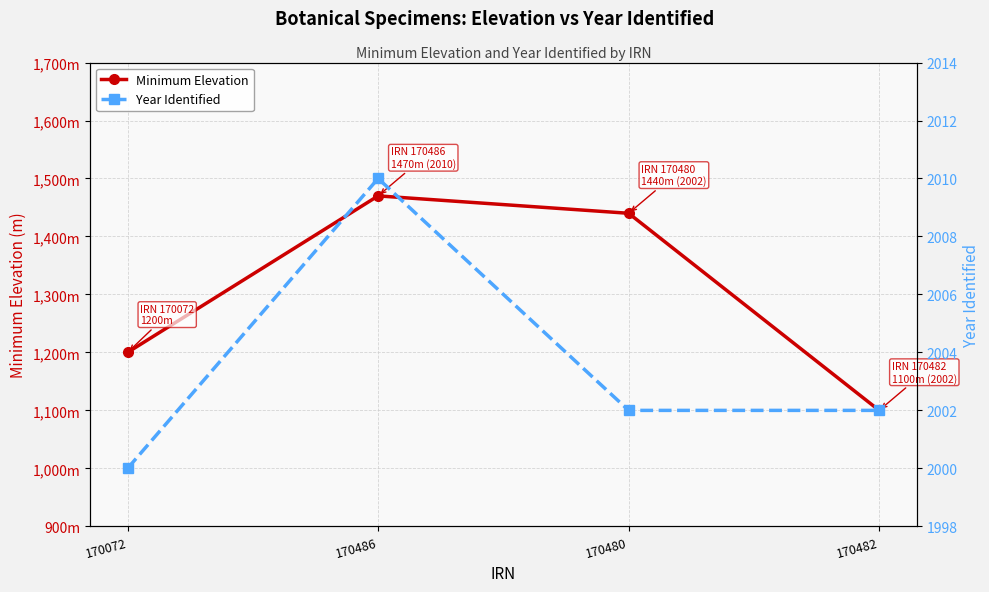

At which category does the chart reach its minimum across all series?

170482